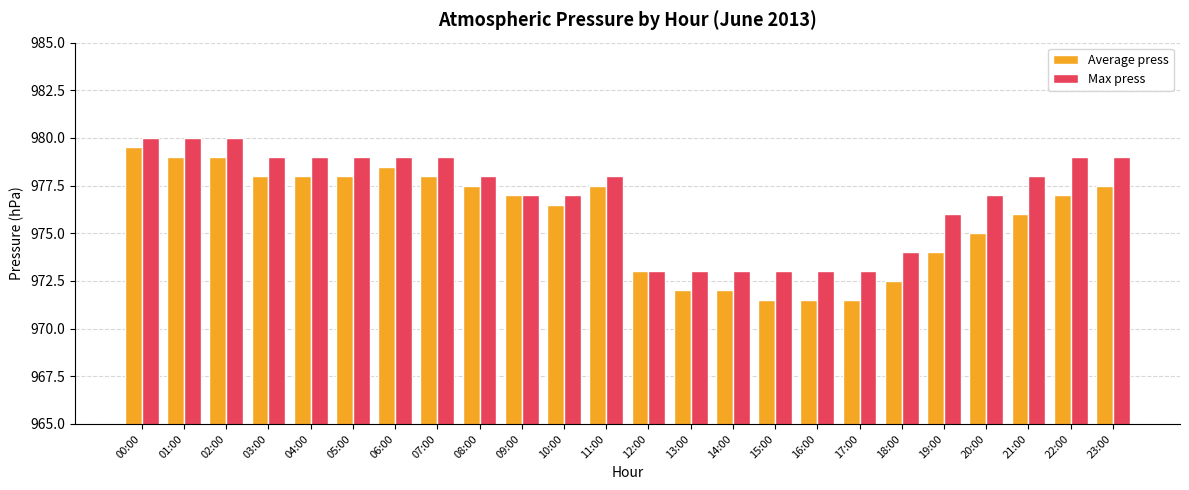

Are the bars grouped side by side (vs. stacked)?

Yes